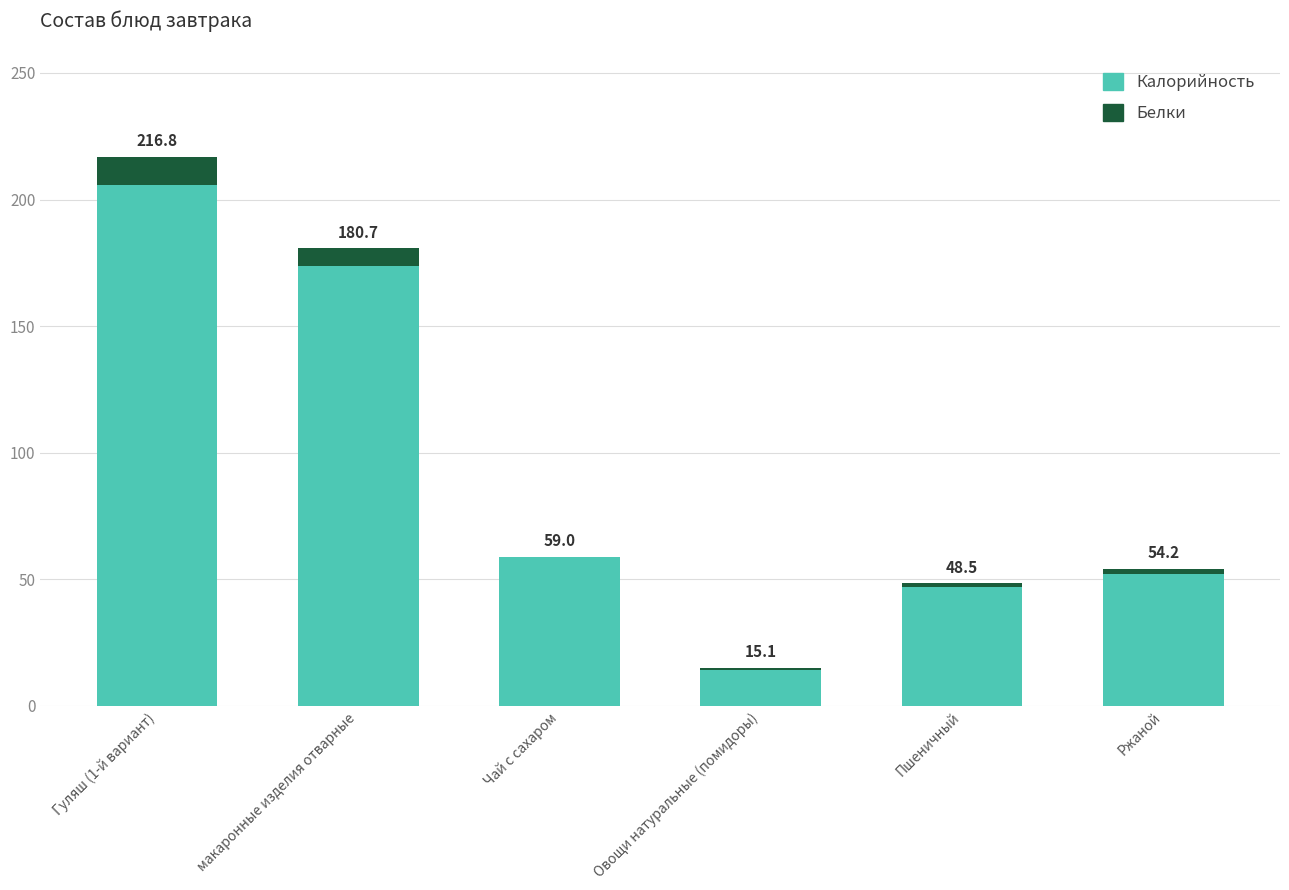

Does the chart contain stacked bars?

Yes